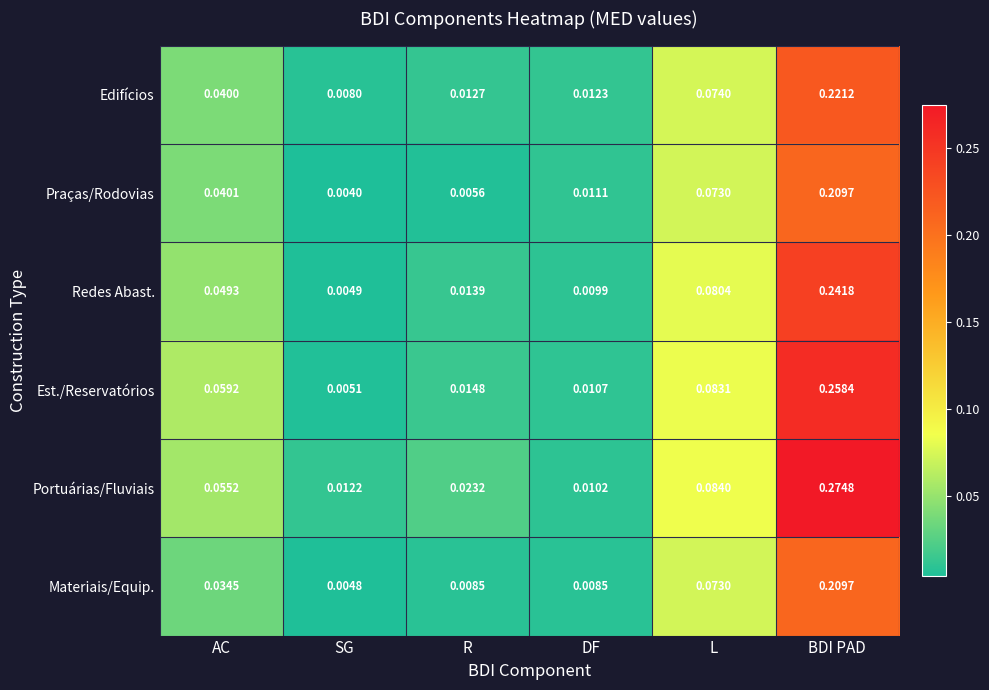

Is the value of Est./Reservatórios at AC greater than the value of Redes Abast. at AC?

Yes